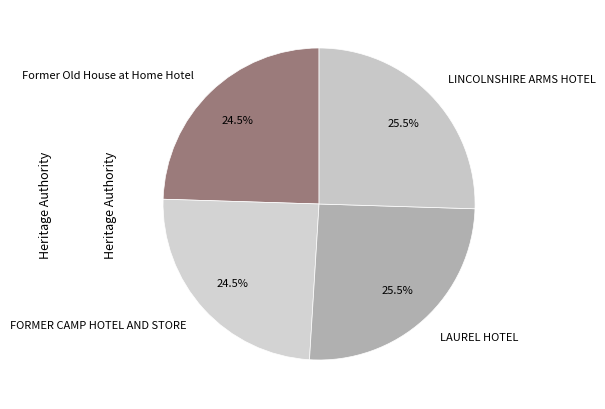

Which has a higher value, LAUREL HOTEL or FORMER CAMP HOTEL AND STORE?

LAUREL HOTEL